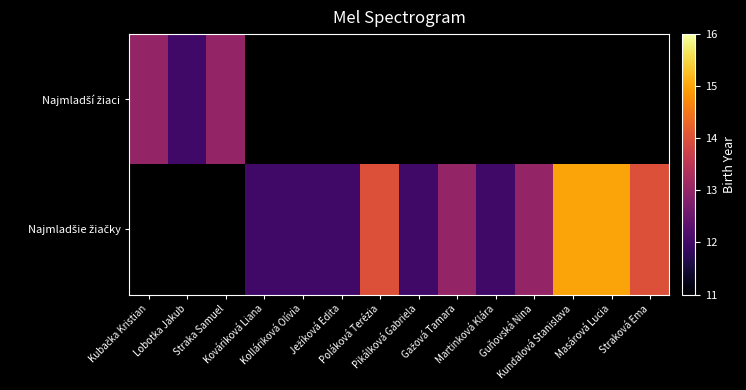

Is the value of Najmladšie žiačky at Poláková Terézia greater than the value of Najmladší žiaci at Kundalová Stanislava?

No